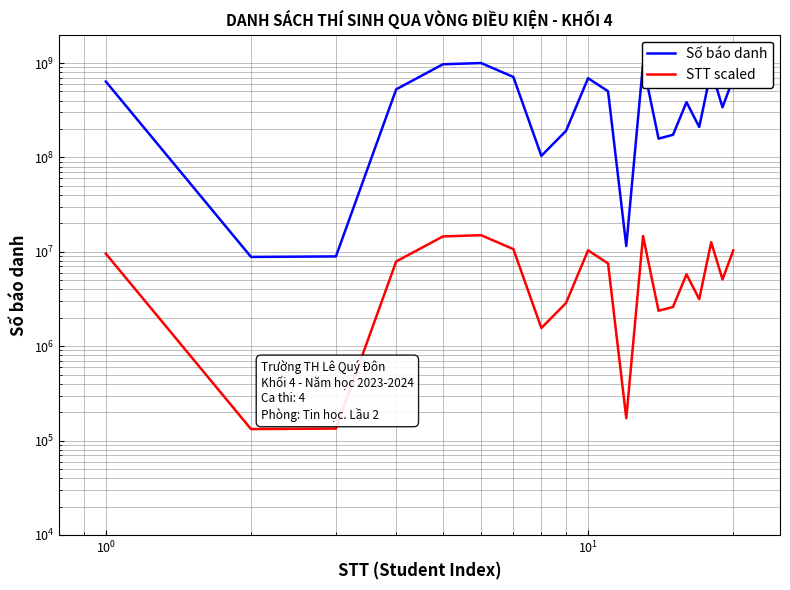

What is the average value of the STT scaled series?

6851732.1